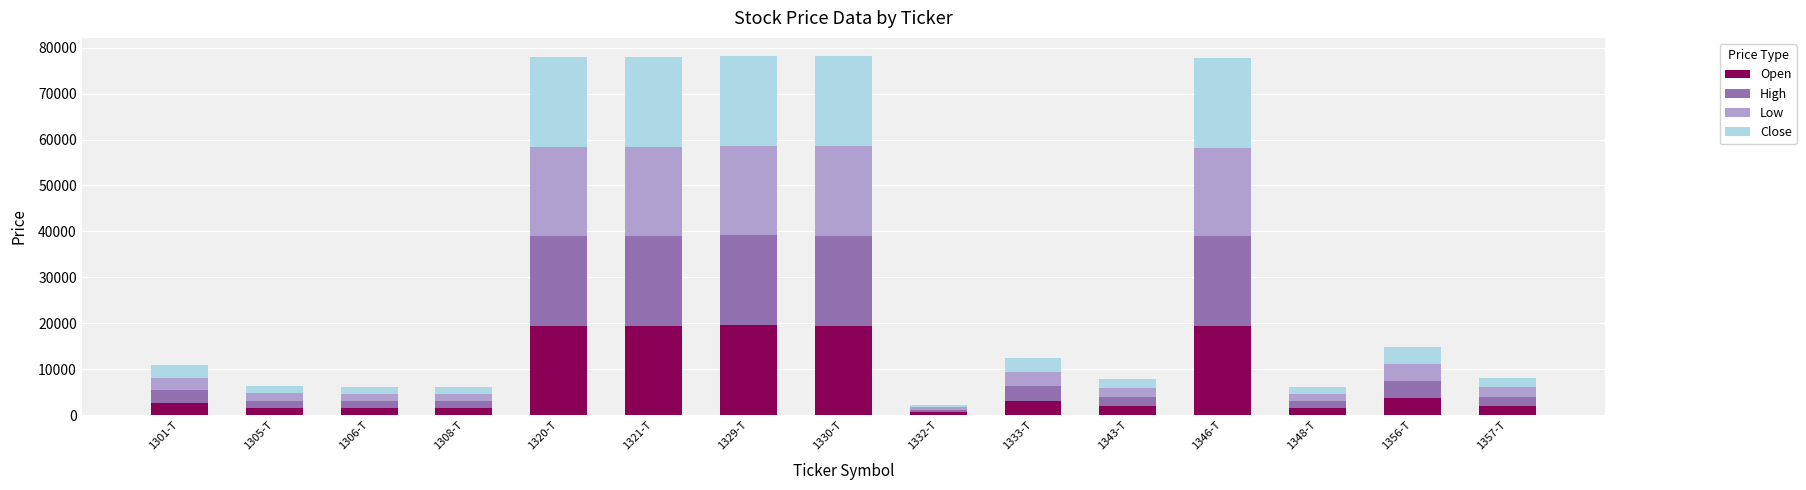

What is the difference between the second highest and minimum values in the Open series?

18928